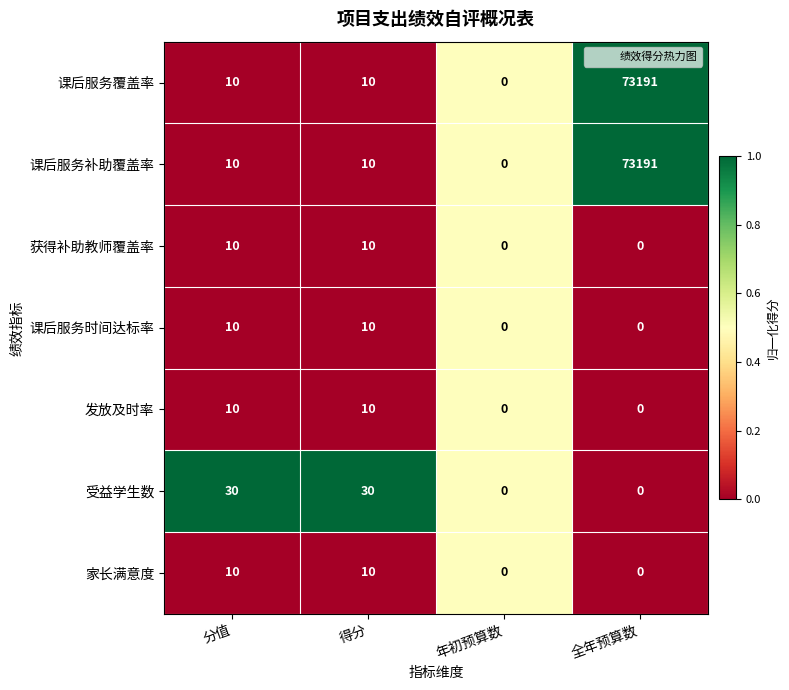

Which category has the highest value across all series?

全年预算数